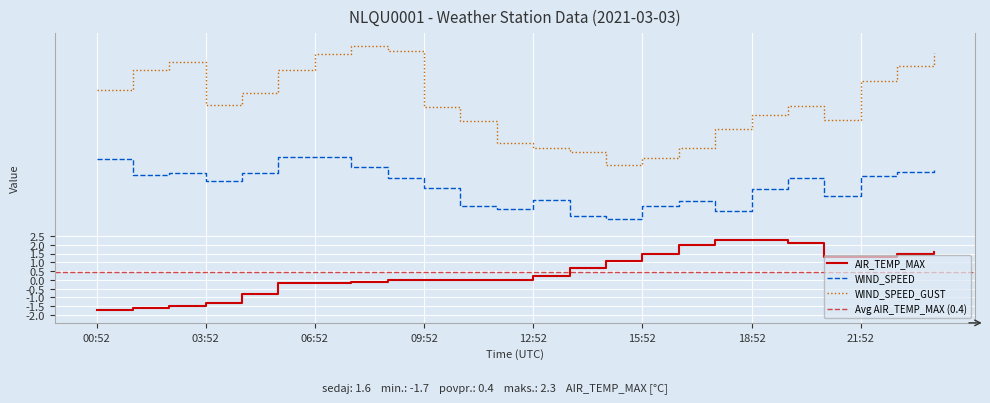

The value of WIND_SPEED at 20:52 is 7.3. True or false?

False